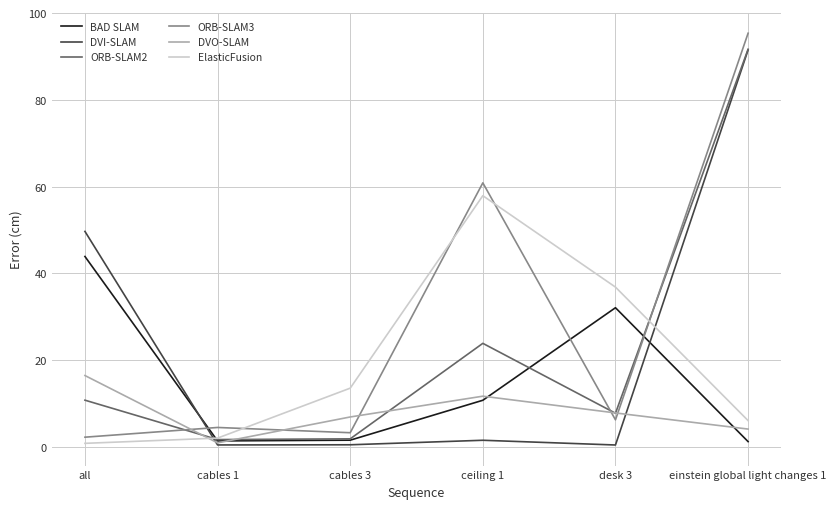

What is the difference between the second highest and minimum values in the ORB-SLAM2 series?

22.2